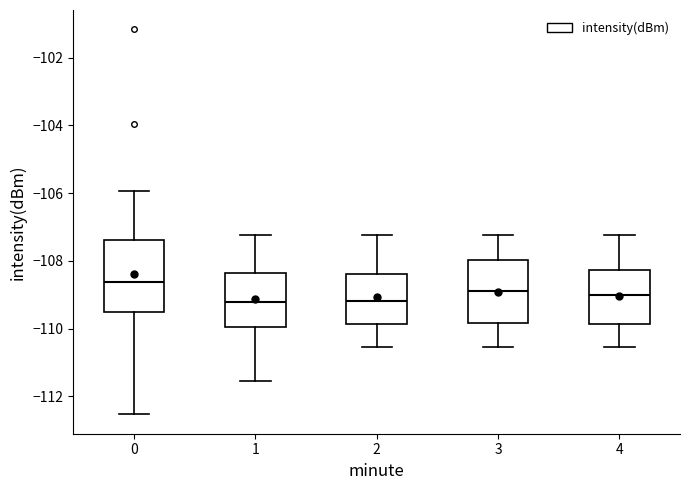

Reading left to right, read every box against the y-axis: the position of its median line, the range the box covers, and the ends of its whiskers. The values are not printed on the chart, so give them approximately, as read against the axis.

0: median -108.6, box -109.4 to -107.4, whiskers -112.6 to -106.0
1: median -109.2, box -110.0 to -108.4, whiskers -111.6 to -107.2
2: median -109.2, box -109.8 to -108.4, whiskers -110.6 to -107.2
3: median -108.8, box -109.8 to -108.0, whiskers -110.6 to -107.2
4: median -109.0, box -109.8 to -108.2, whiskers -110.6 to -107.2